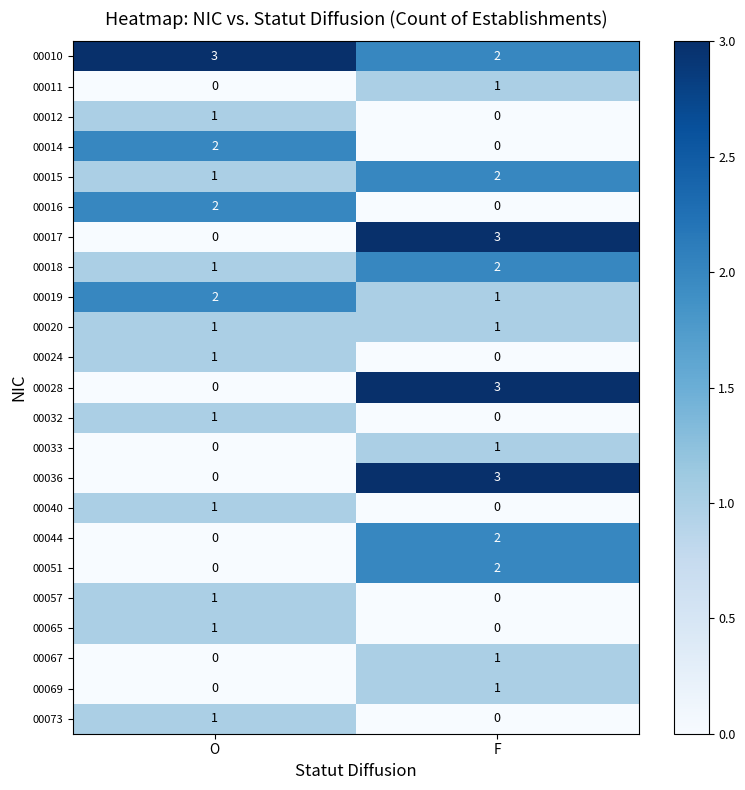

At which label is 00069 closest to 0?

O